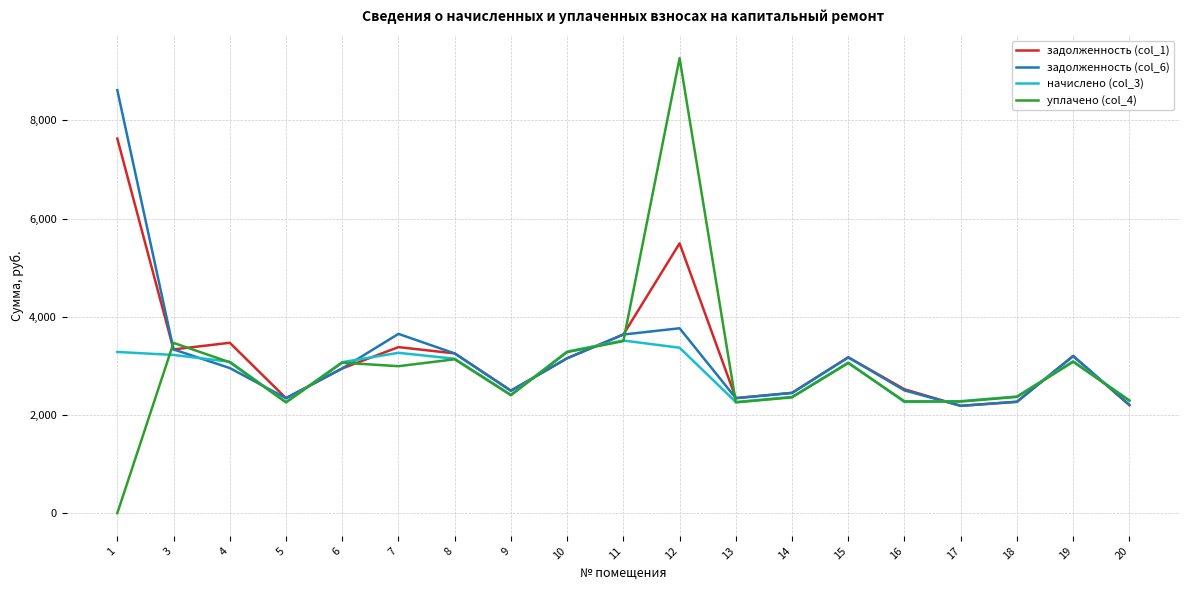

What is the difference between the maximum and minimum values in the задолженность (col_6) series?

6430.6